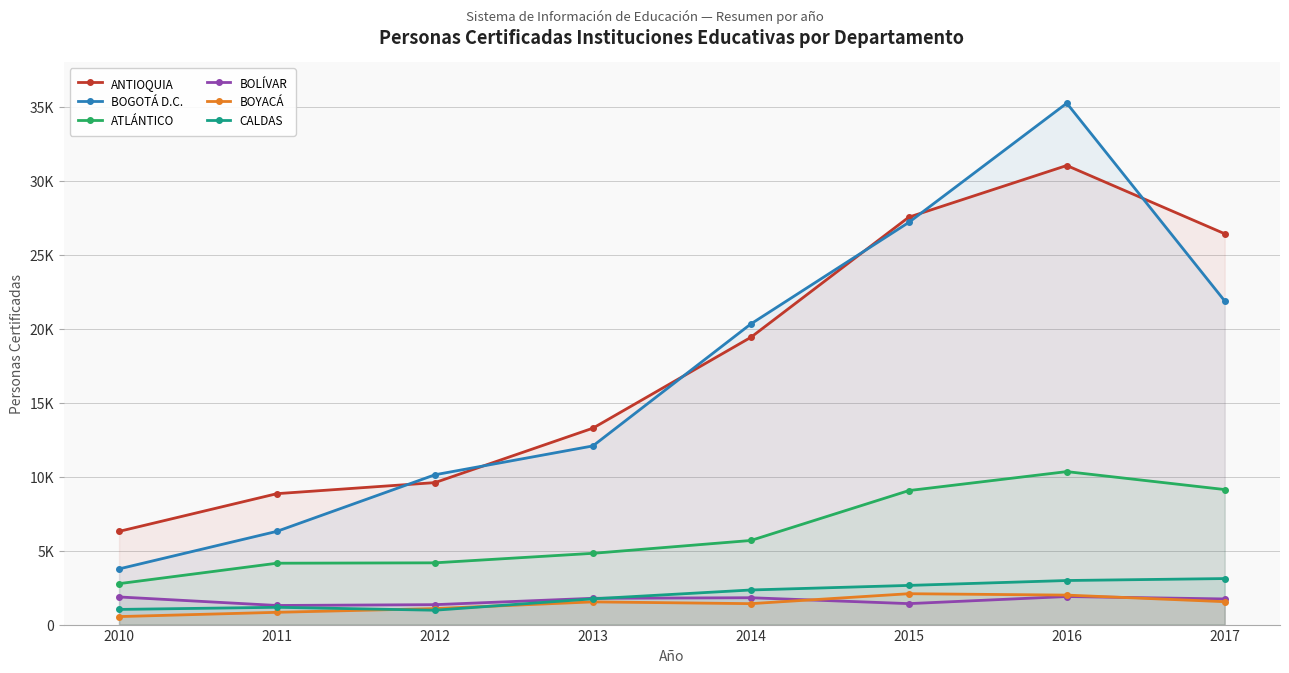

What is the difference between the ANTIOQUIA values at 2013 and 2014?

6141